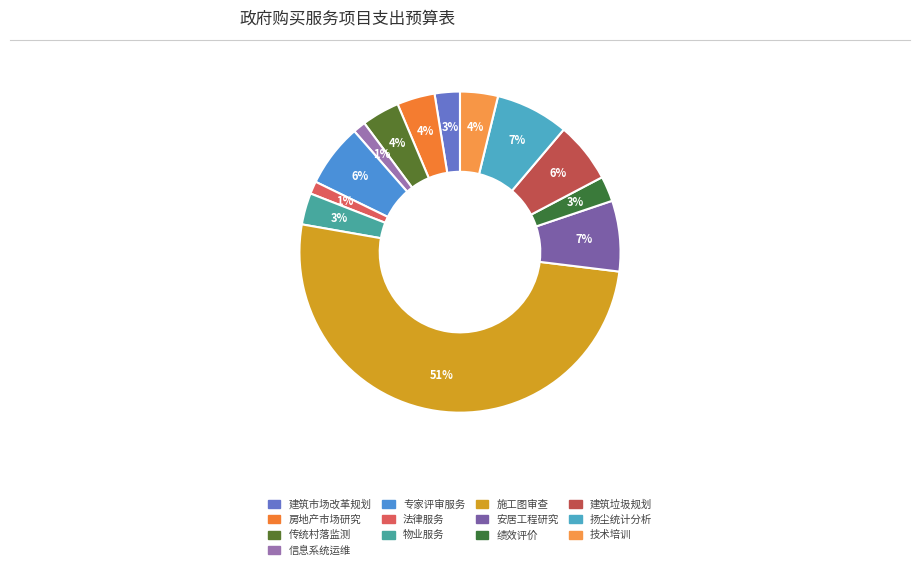

Does any single category account for the majority?

Yes